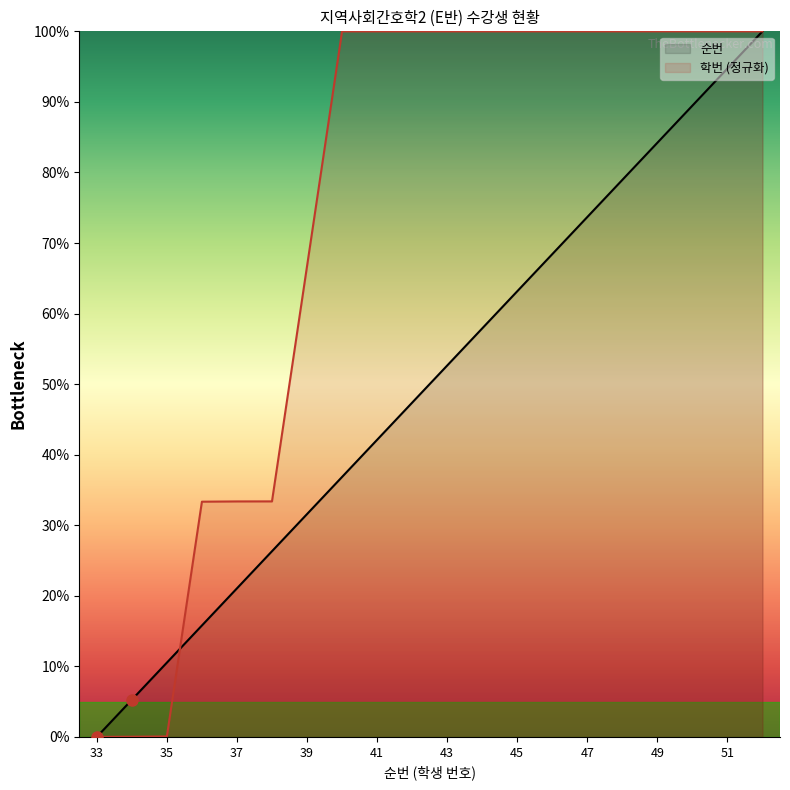

After their last crossing, which series has the higher values: 순번 or 학번?

학번